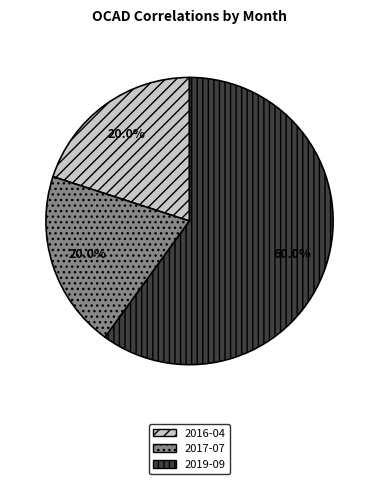

Combined, do 2017-07 and 2019-09 account for over 50%?

Yes